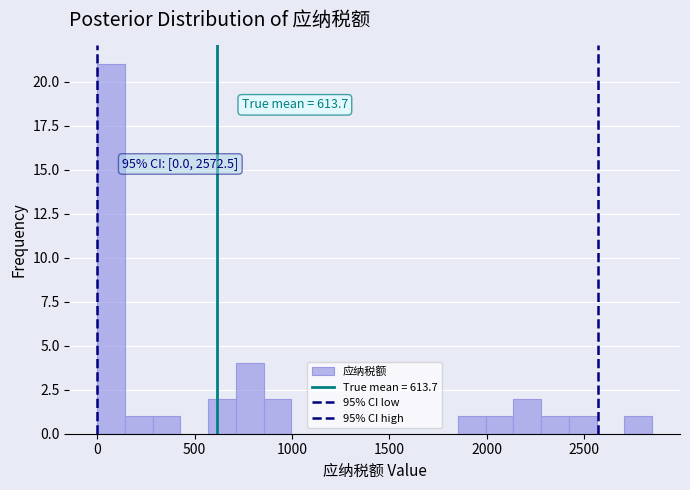

Read against the x-axis, roughly where is the centre of the tallest bar?

50